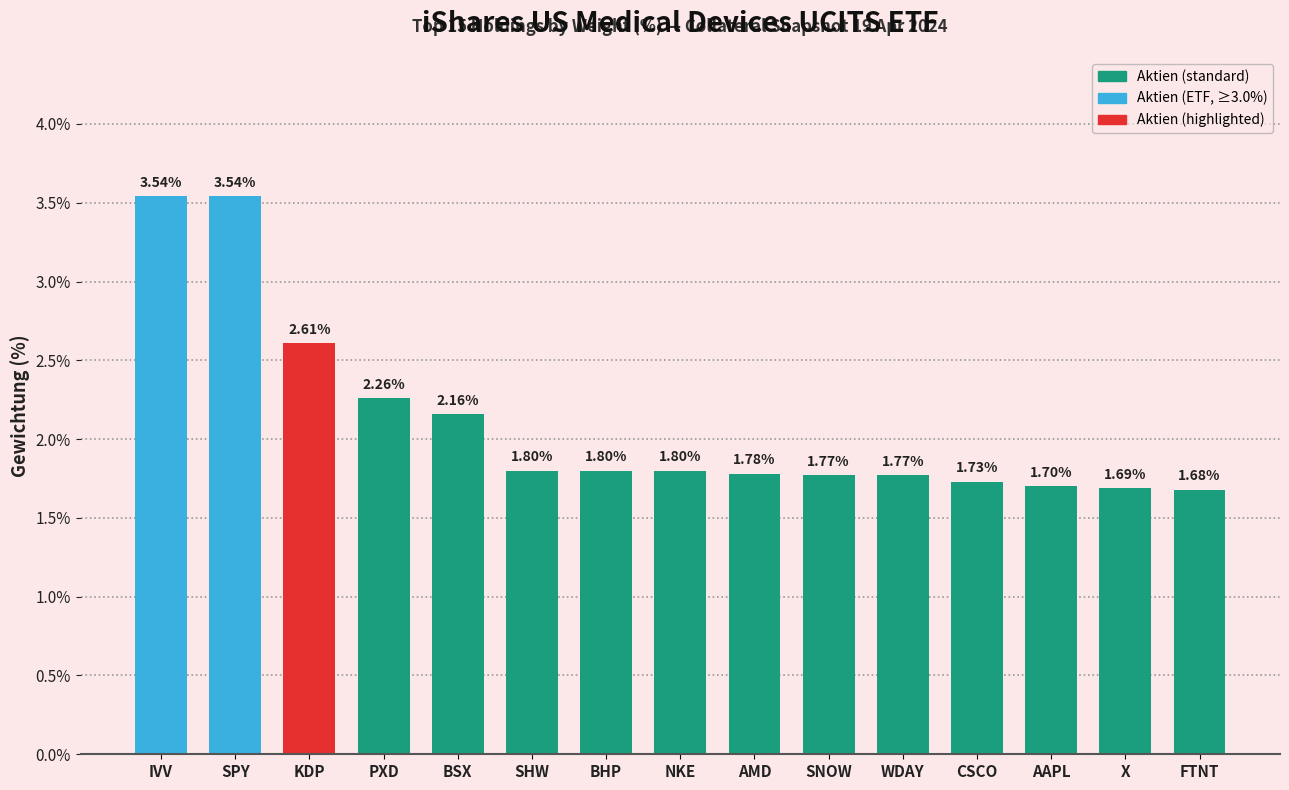

Are the bars horizontal?

No